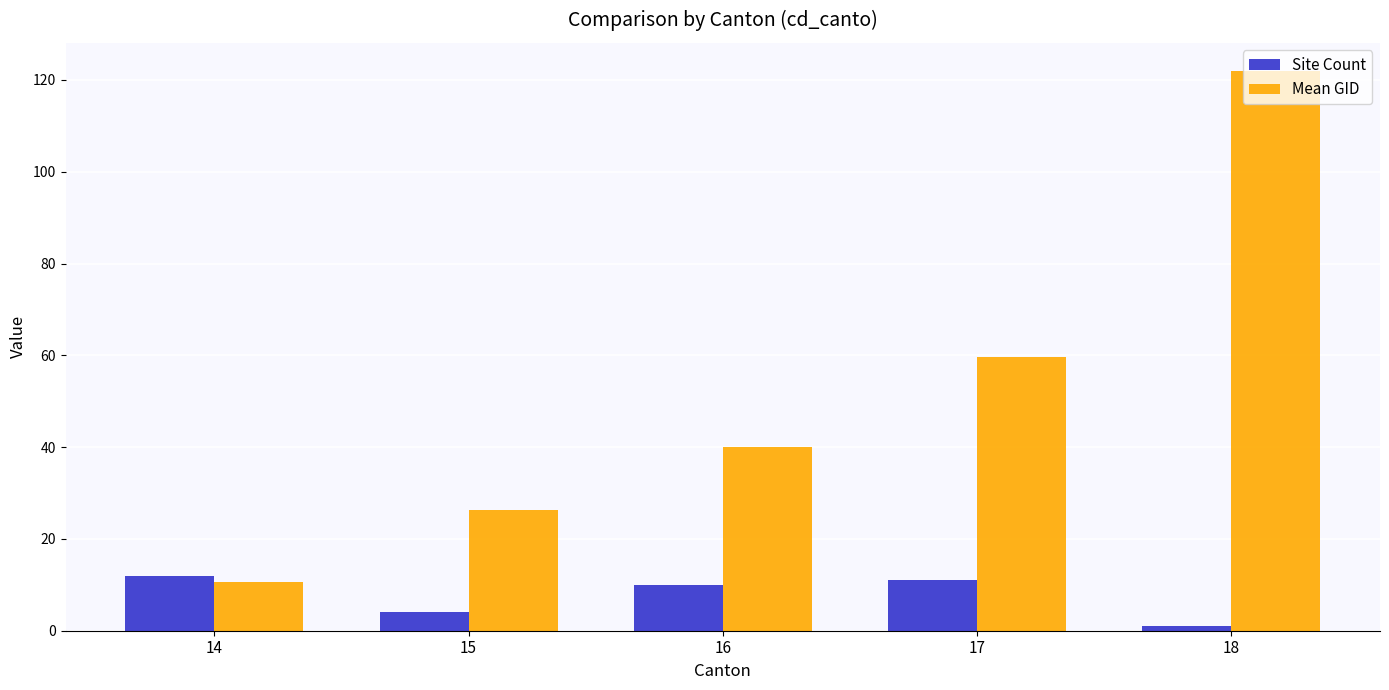

Is the value of Site Count at 17 greater than the value of Mean GID at 15?

No